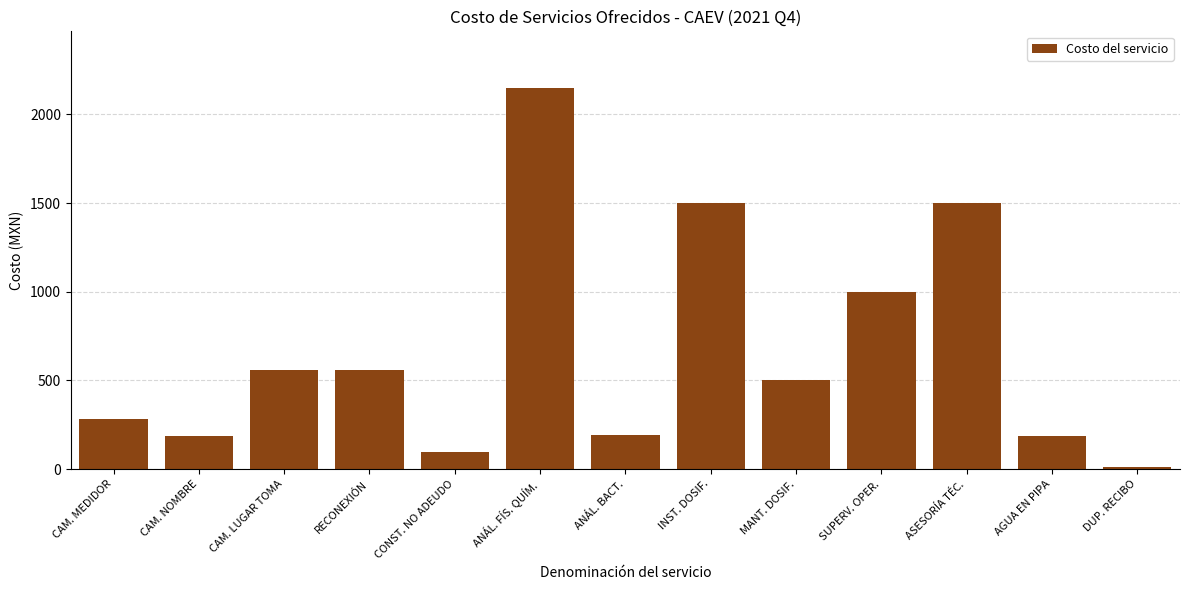

Between CAM. NOMBRE and INST. DOSIF., which is larger?

INST. DOSIF.